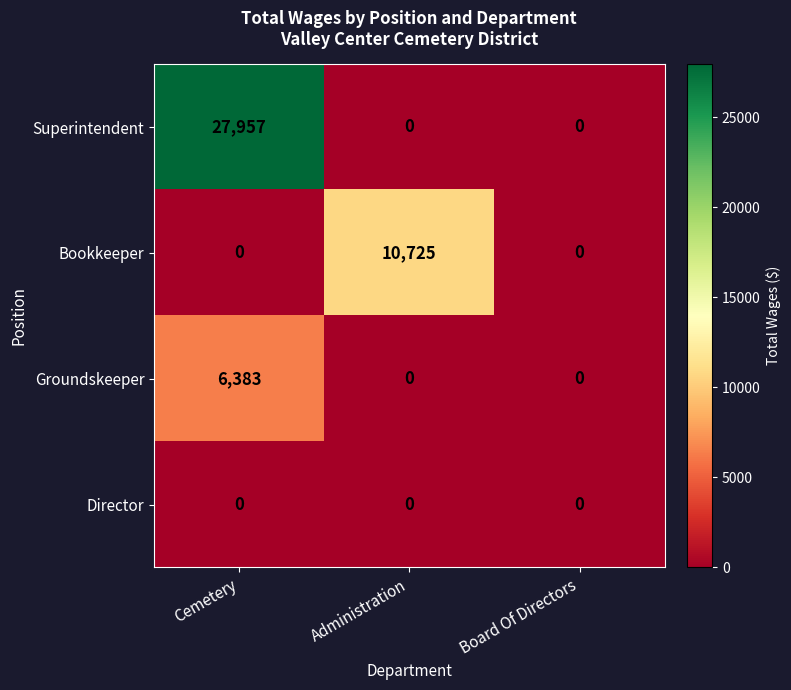

Is it true that Director equals 0 at Administration?

True